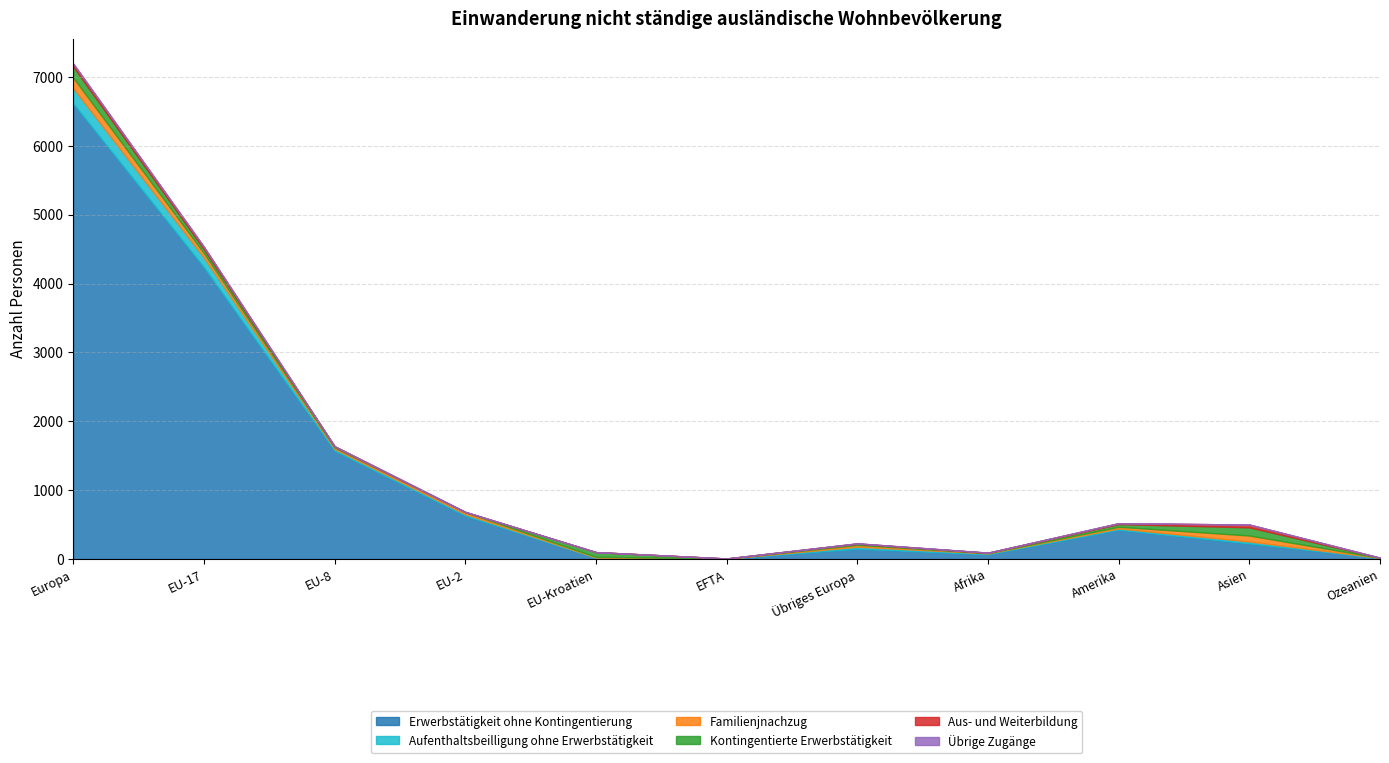

The value of Kontingentierte Erwerbstätigkeit at Europa is 269. True or false?

False